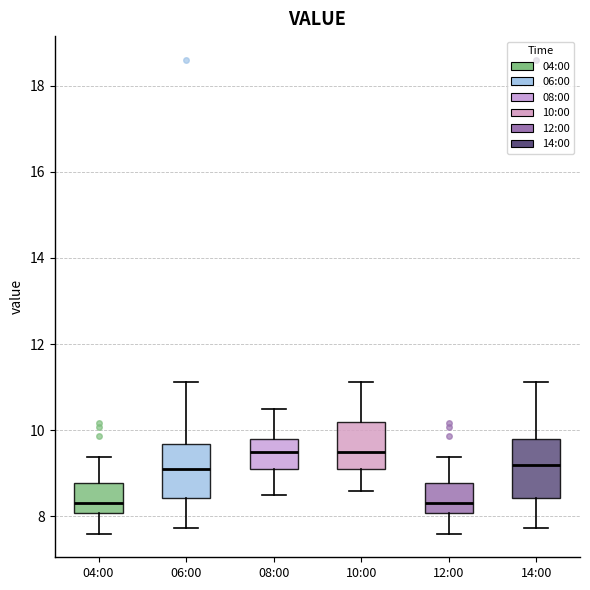

Where does the upper whisker of the box for 06:00 end on the y-axis? The values are not printed on the chart, so give them approximately, as read against the axis.

11.2